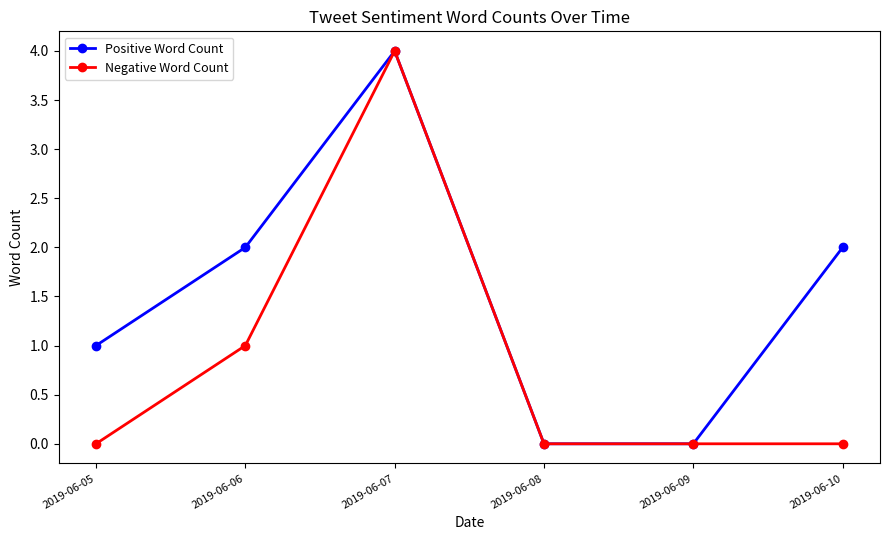

True or false: Negative Word Count has more than 0 points higher than both neighbors.

True